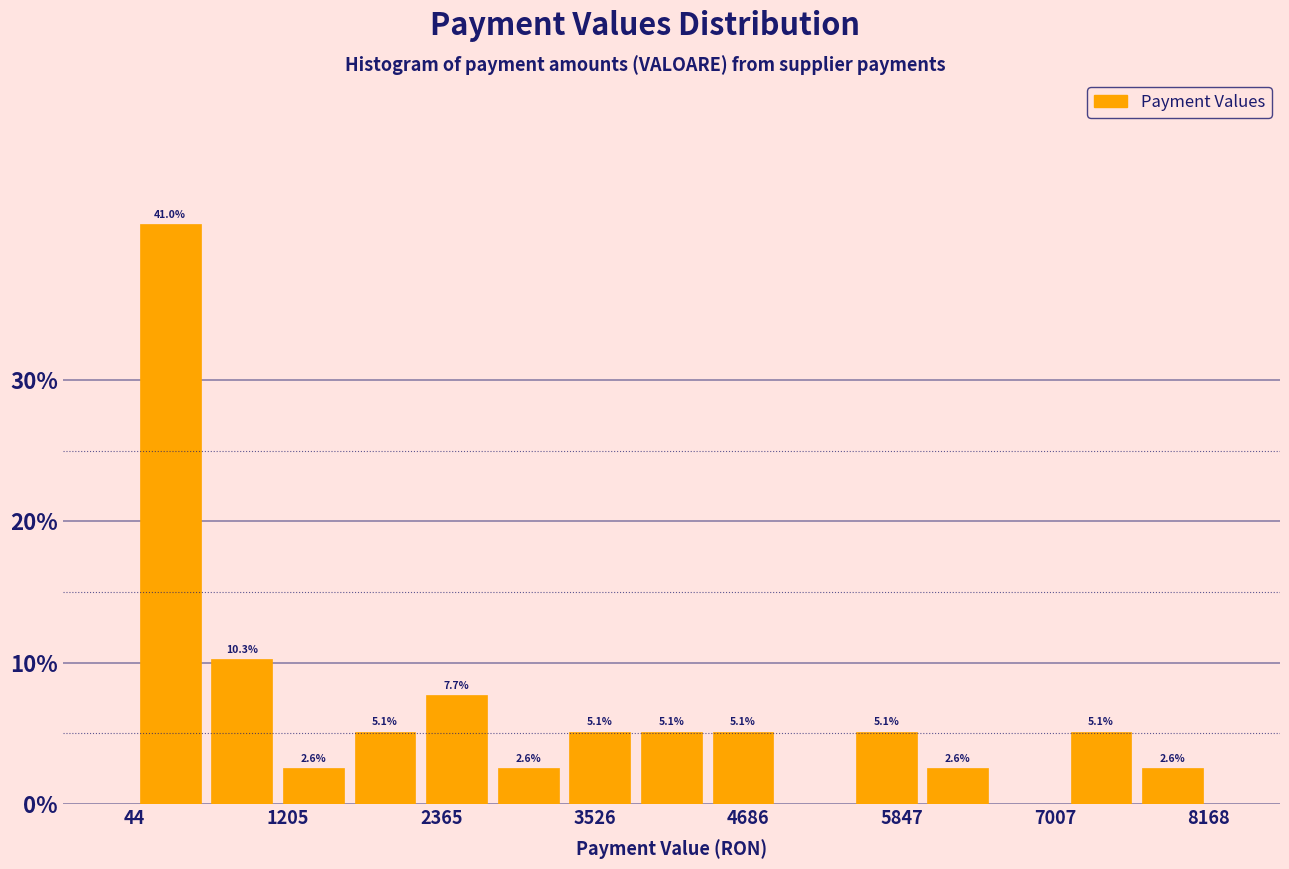

Read against the x-axis, roughly where is the centre of the tallest bar?

400